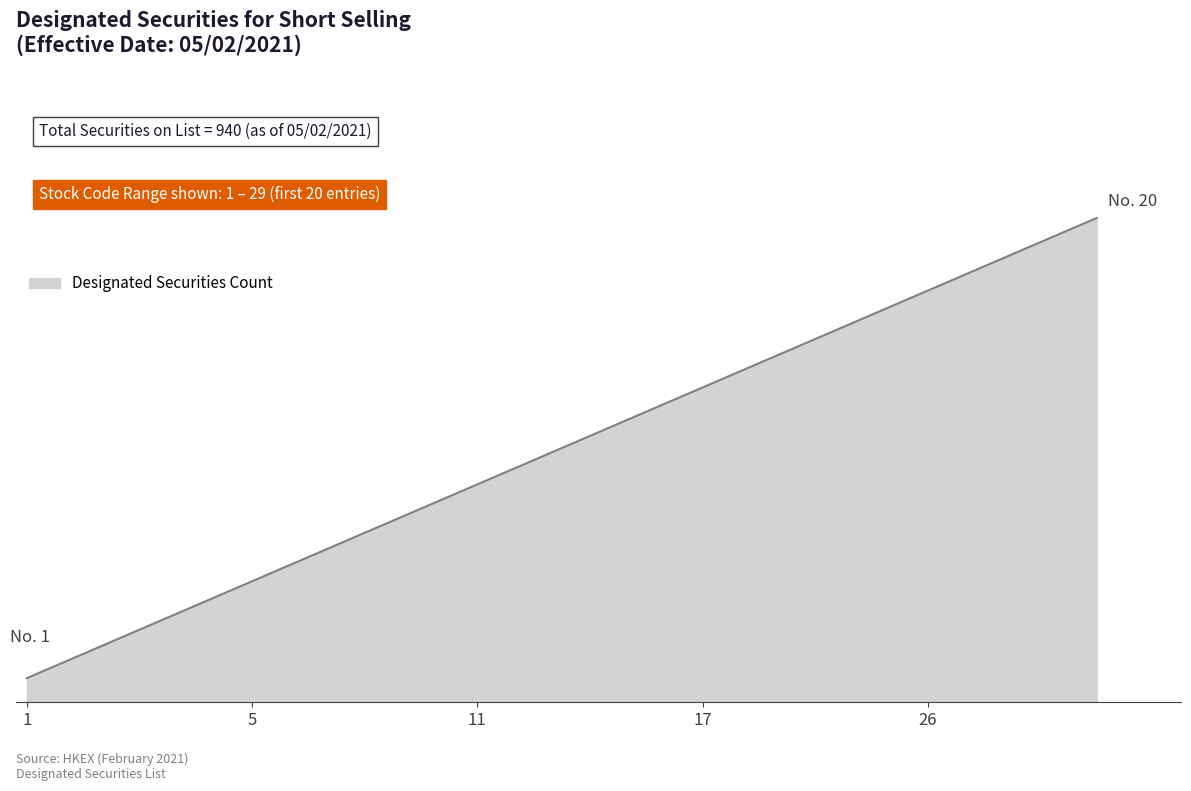

Rank the categories by value from highest to lowest.

29, 28, 27, 26, 25, 23, 19, 17, 16, 14, 12, 11, 10, 8, 6, 5, 4, 3, 2, 1